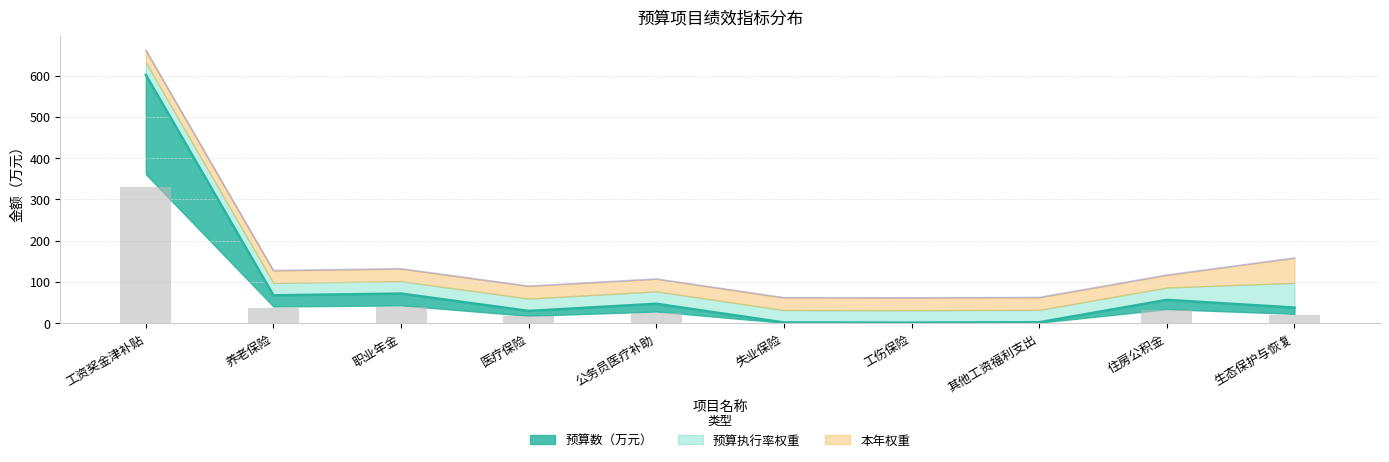

Between 职业年金 and 工伤保险, which series saw the biggest shift?

预算数（万元）